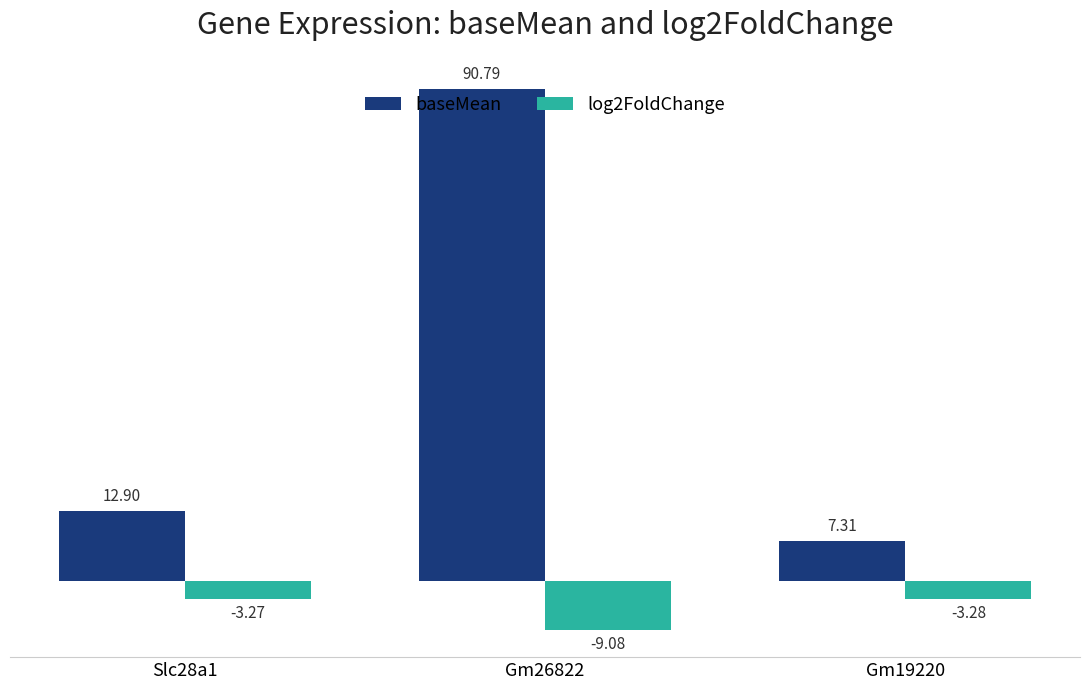

What is the sum of all log2FoldChange values?

-15.6